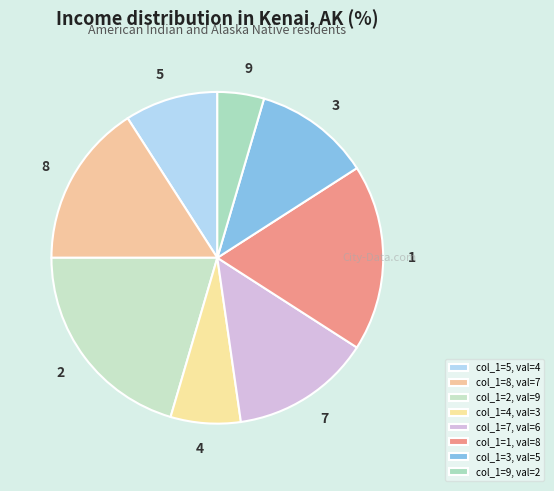

What is the ratio of the value at 1 to the value at 5?

2.0